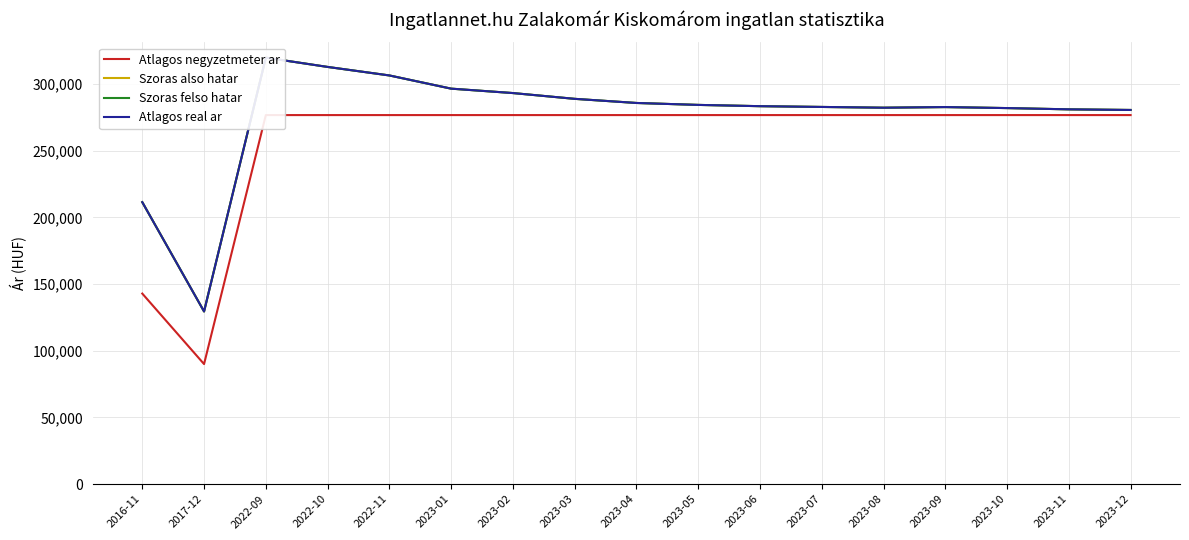

Does the chart have visible grid lines?

Yes